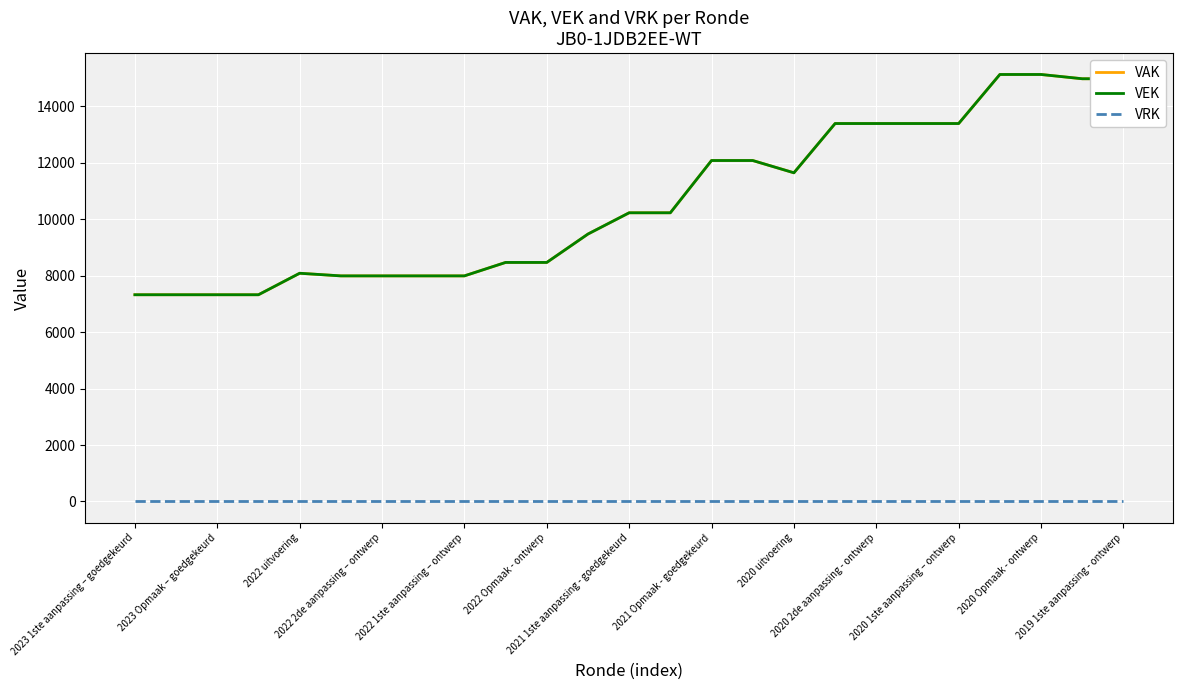

Does the chart display data point markers on the line(s)?

No